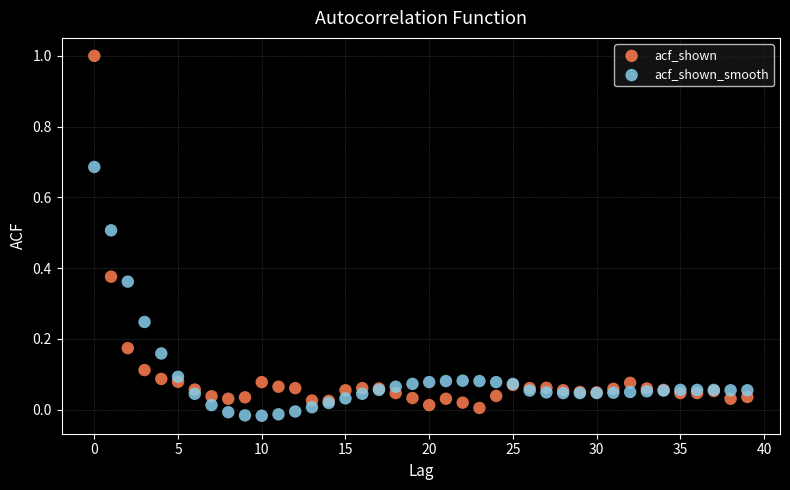

Which series contains the highest Y value?

acf_shown